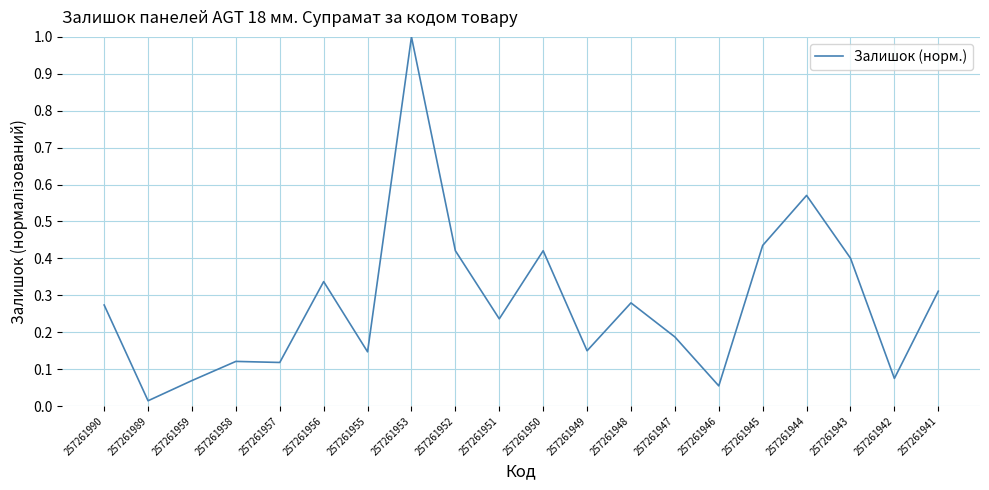

Where is the data nearest to the value 0?

257261989